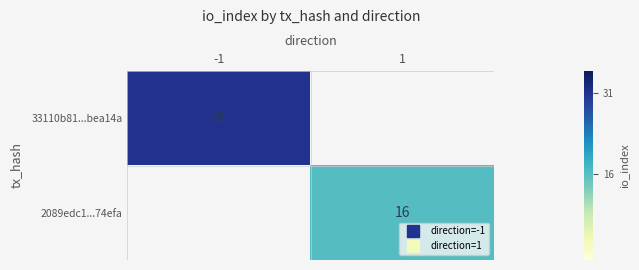

Which label corresponds to the smallest value in the chart?

1